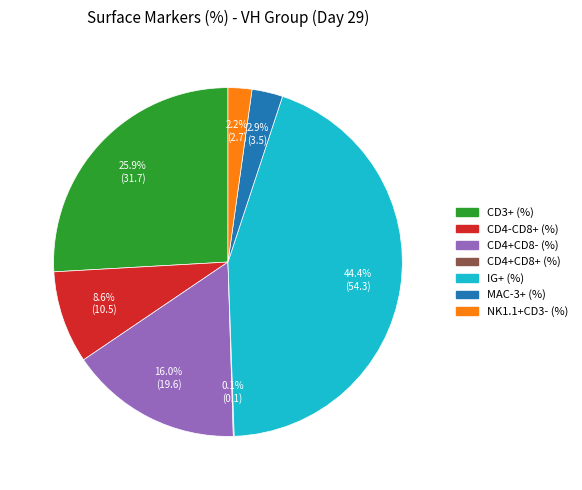

Approximately how many times larger is the value at MAC-3+ (%) compared to CD4+CD8- (%)?

0.2